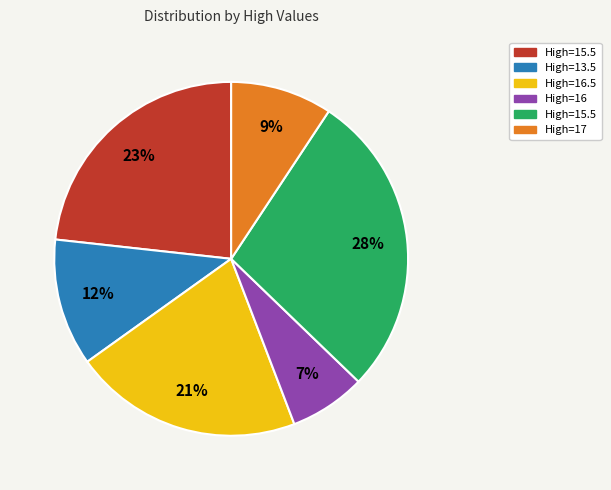

Is there any slice that represents more than half of the pie?

No